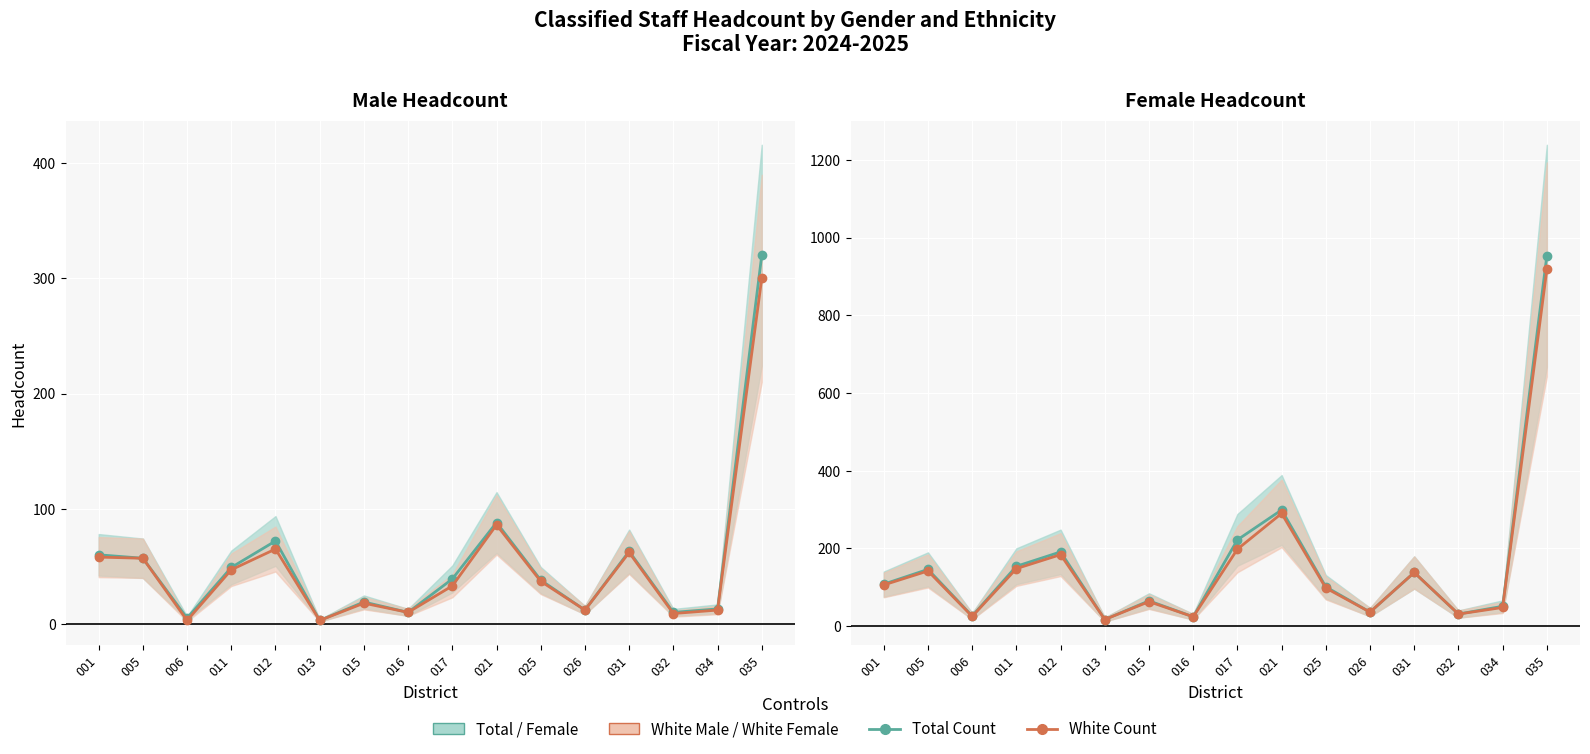

What is the difference between the highest and lowest values at 021?

213